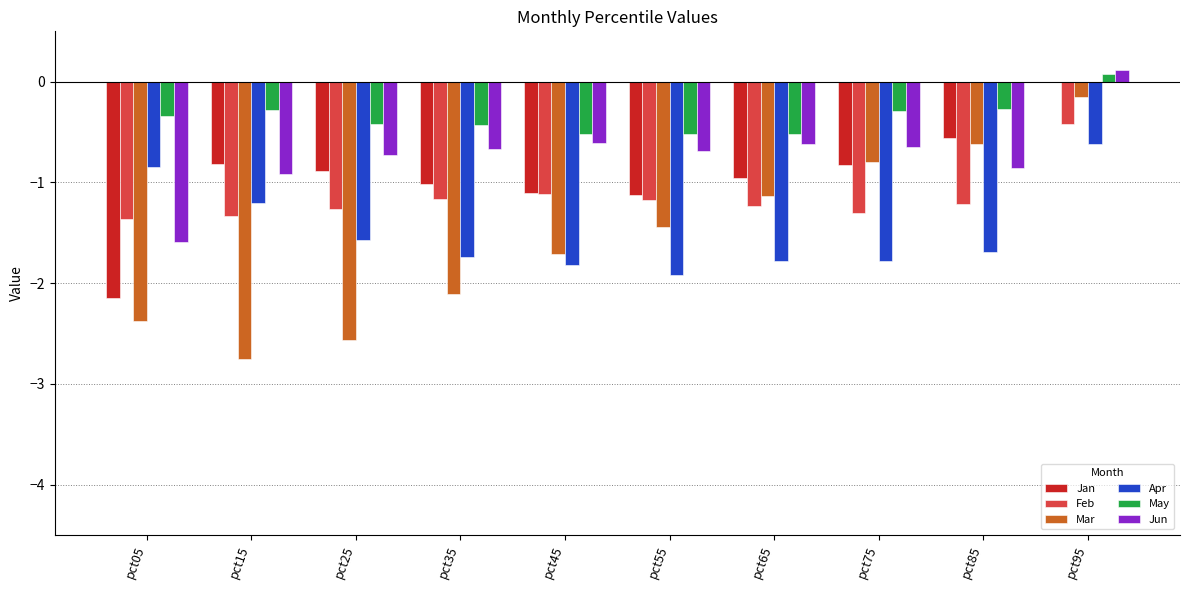

The value of Feb at pct15 is -1.3. True or false?

True